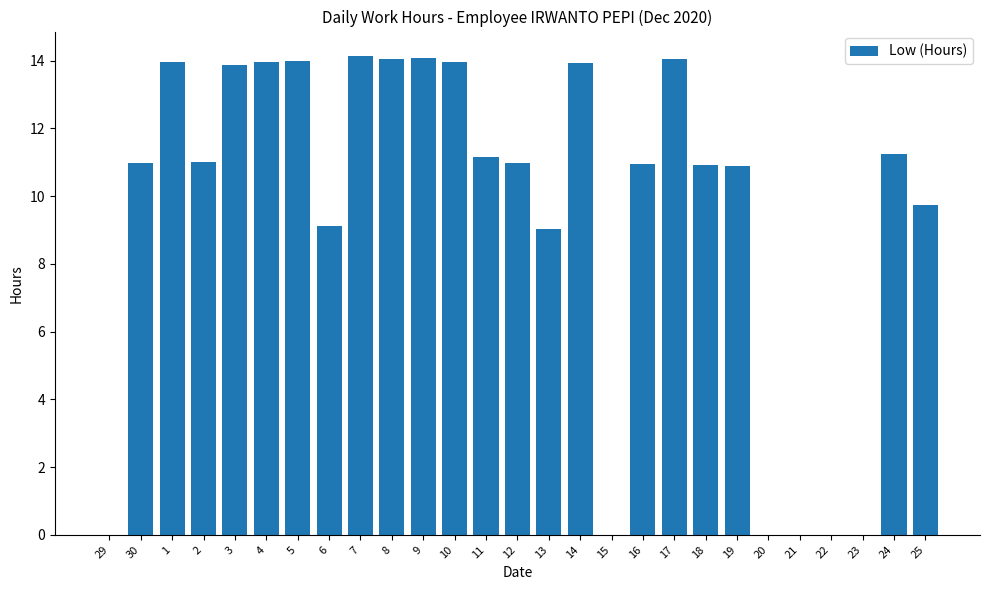

The chart shows a value of 23.3 at 7. True or false?

False